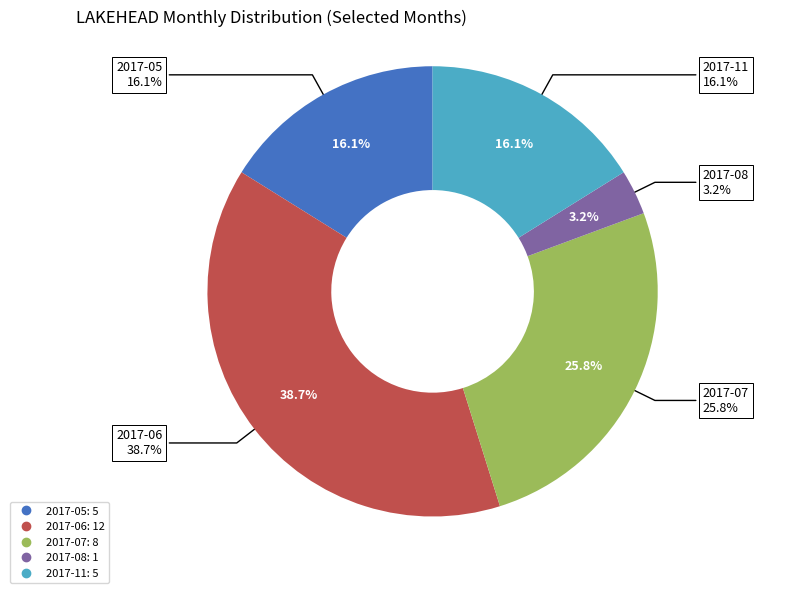

Count the number of slices in the pie.

5